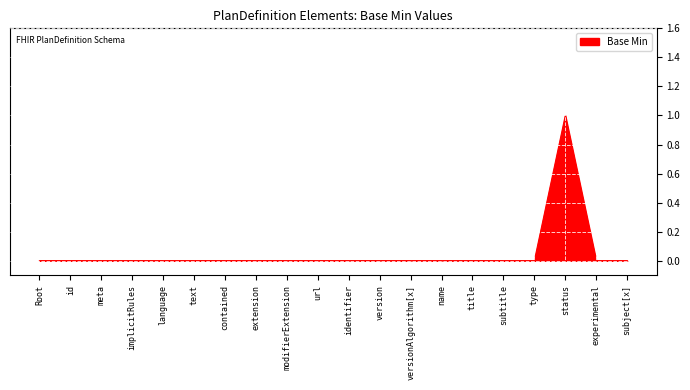

What is the maximum value shown in the chart?

1